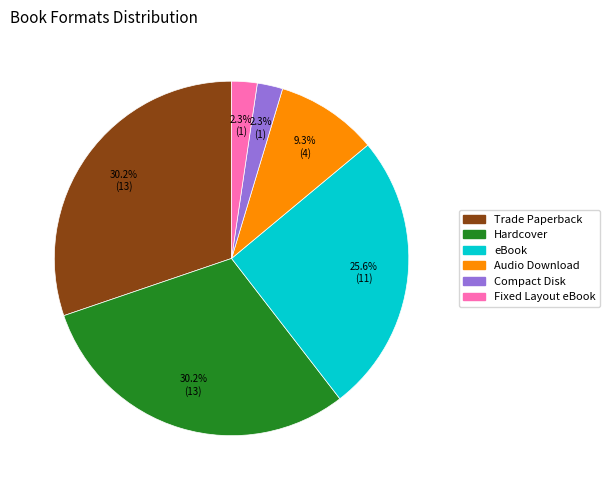

Count the number of slices in the pie.

6